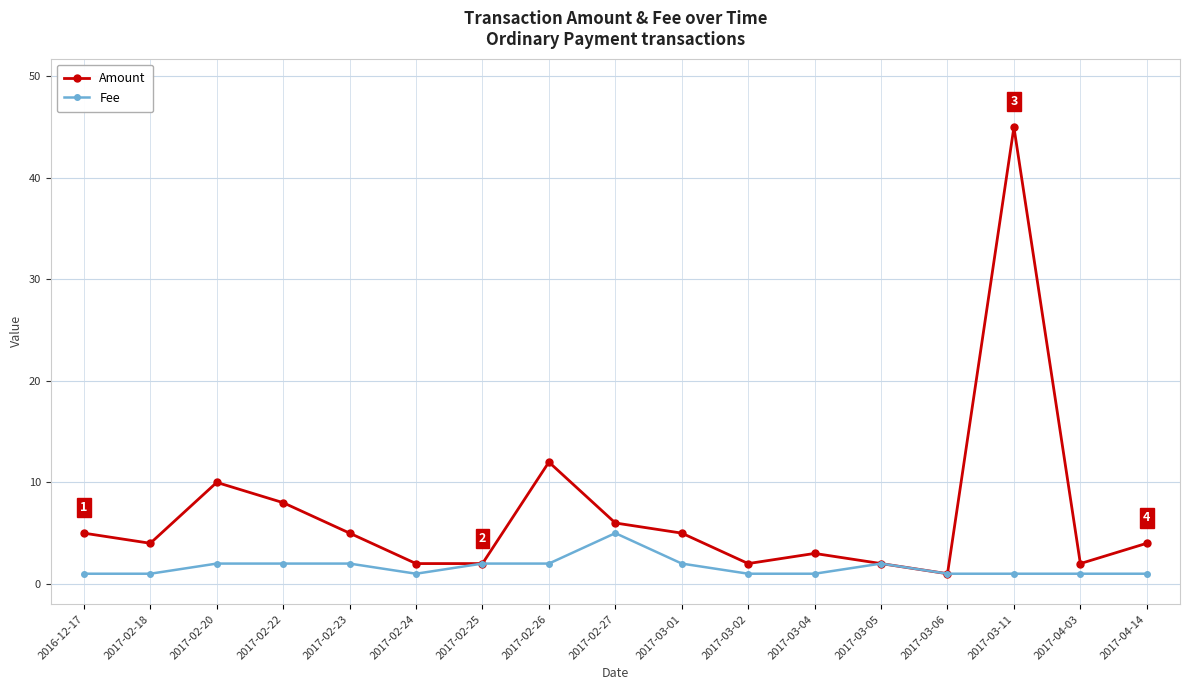

Which category has the highest value in the Amount series?

2017-03-11